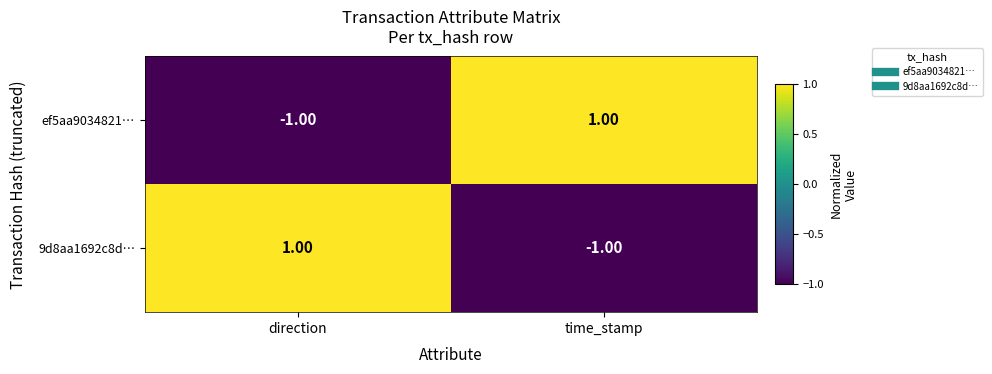

Rank the categories by 9d8aa1692c8d… value from lowest to highest.

time_stamp, direction